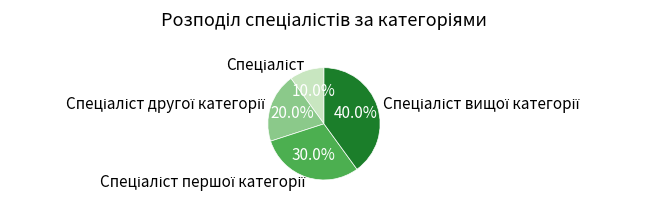

How many slices are in this pie chart?

4